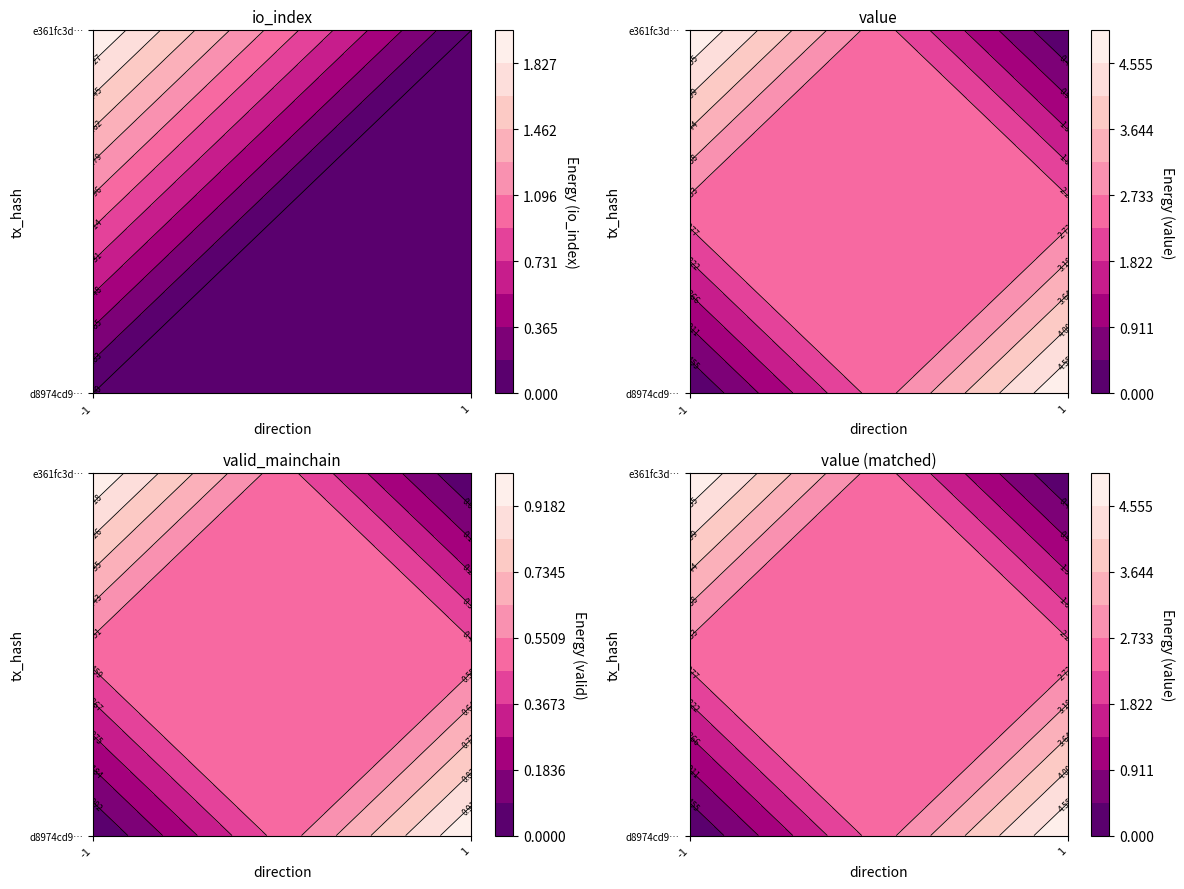

What is the greatest value displayed?

2